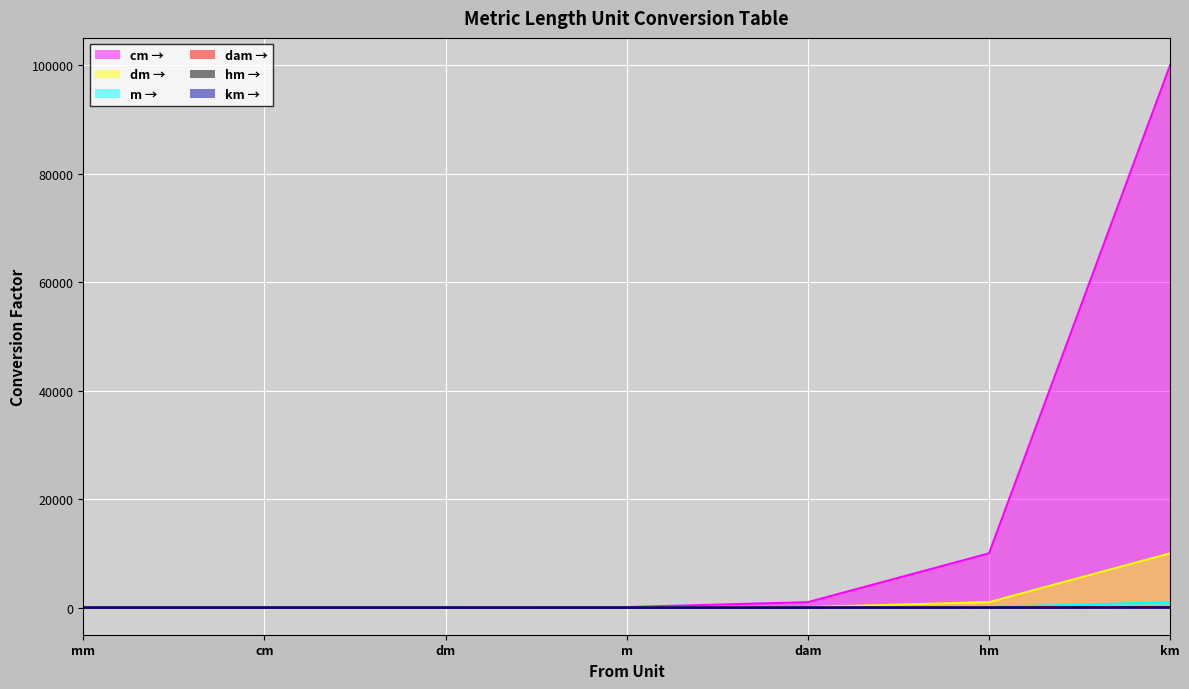

True or false: m → and km → intersect in this chart.

False